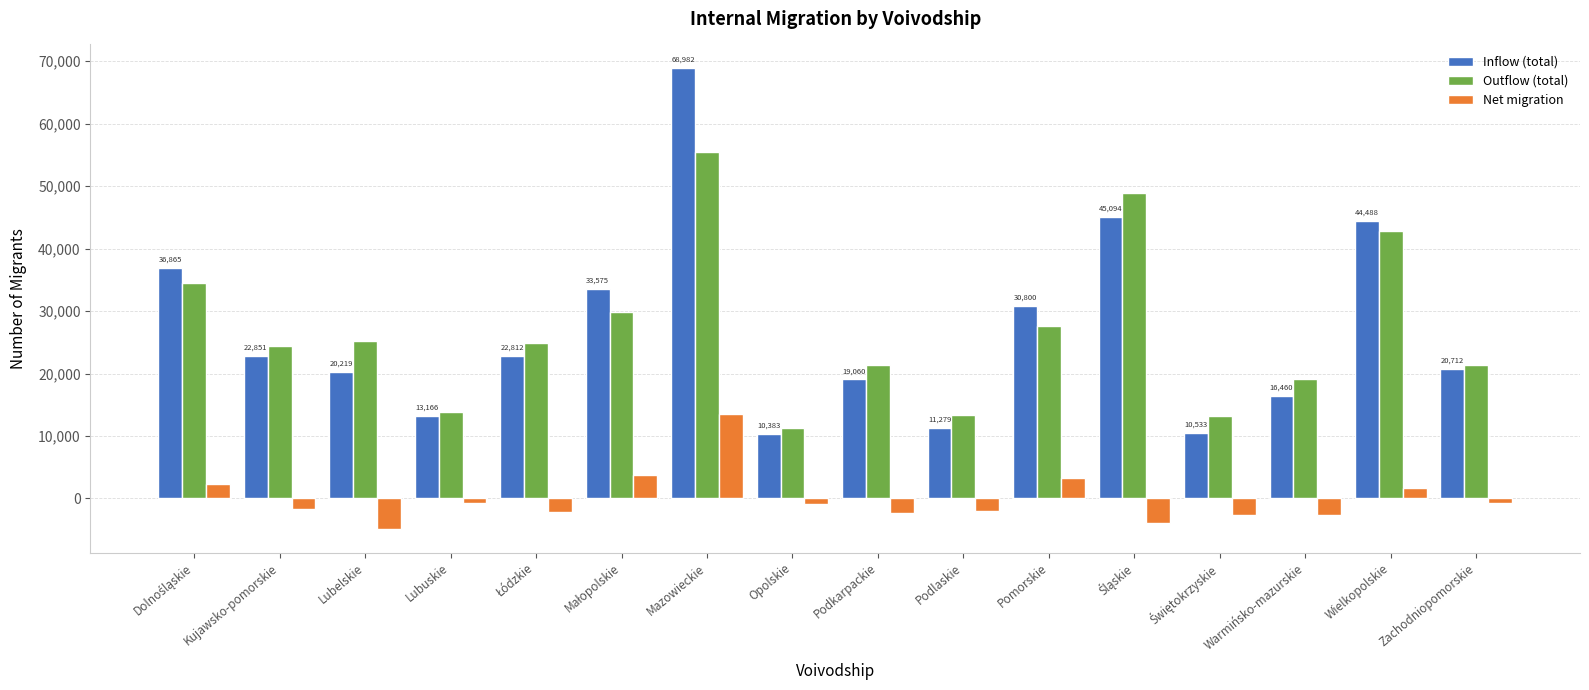

What value does the Net migration series have at Podkarpackie, to the nearest 50?

-2250